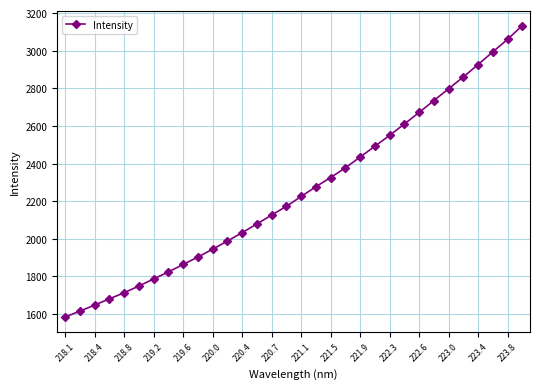

What is the smallest value displayed?

1584.4